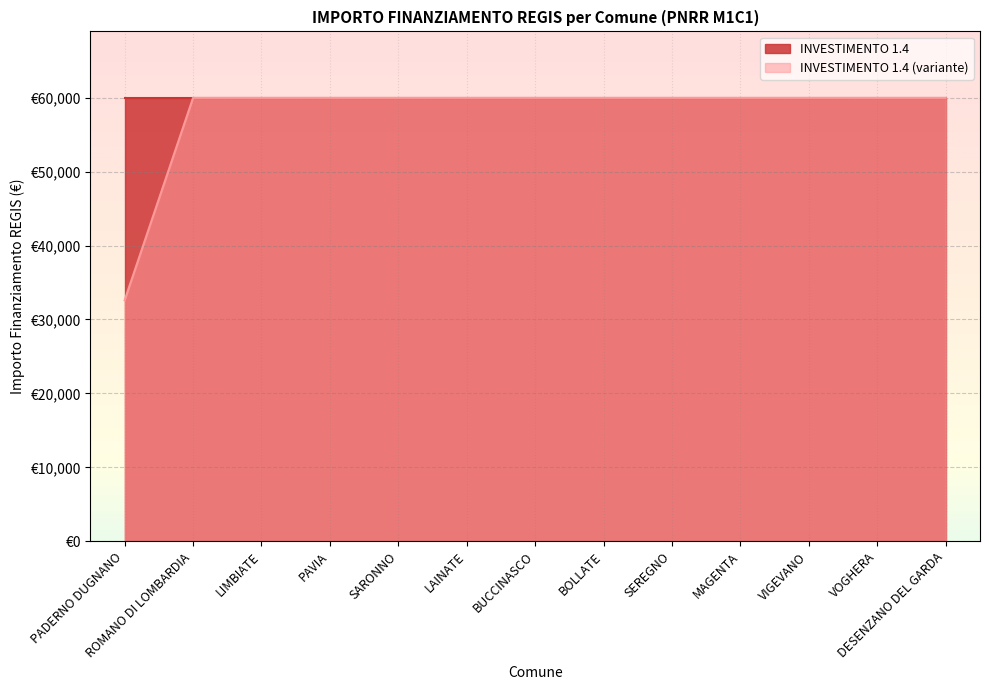

List the labels in order of value, largest first.

ROMANO DI LOMBARDIA, LIMBIATE, PAVIA, SARONNO, LAINATE, BUCCINASCO, BOLLATE, SEREGNO, MAGENTA, VIGEVANO, VOGHERA, DESENZANO DEL GARDA, PADERNO DUGNANO